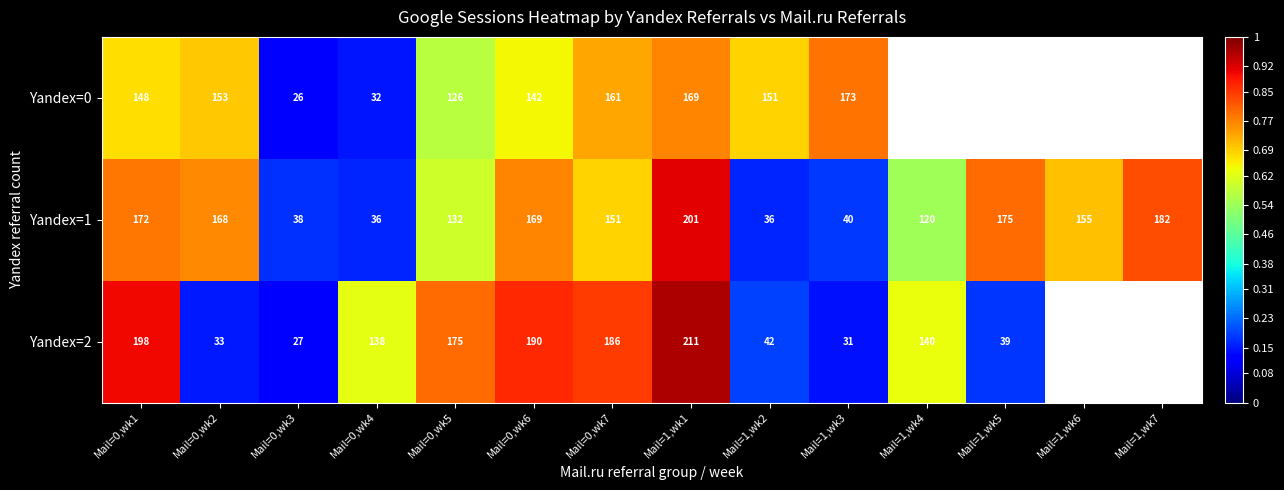

At which label is Yandex=1 closest to 118?

Mail=1,wk4